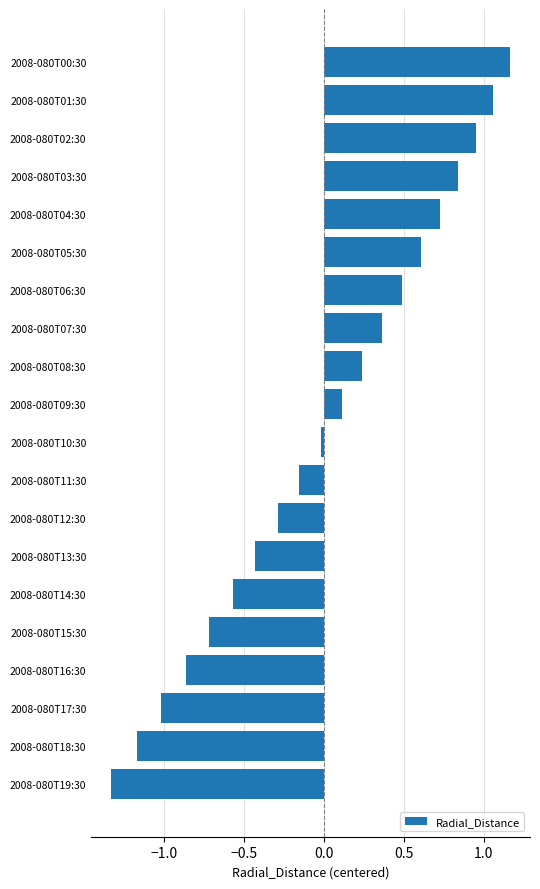

True or false: the data shows 0.1 at 2008-080T09:30.

True